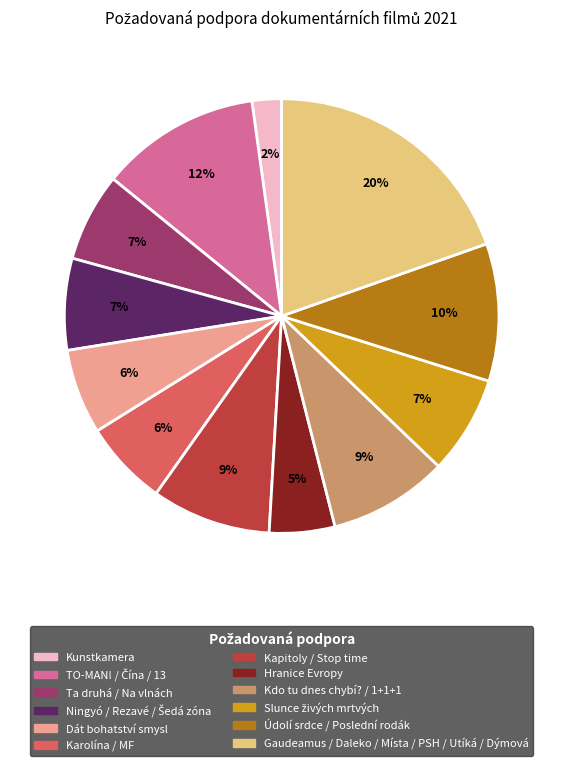

Is there a majority slice in this chart?

No